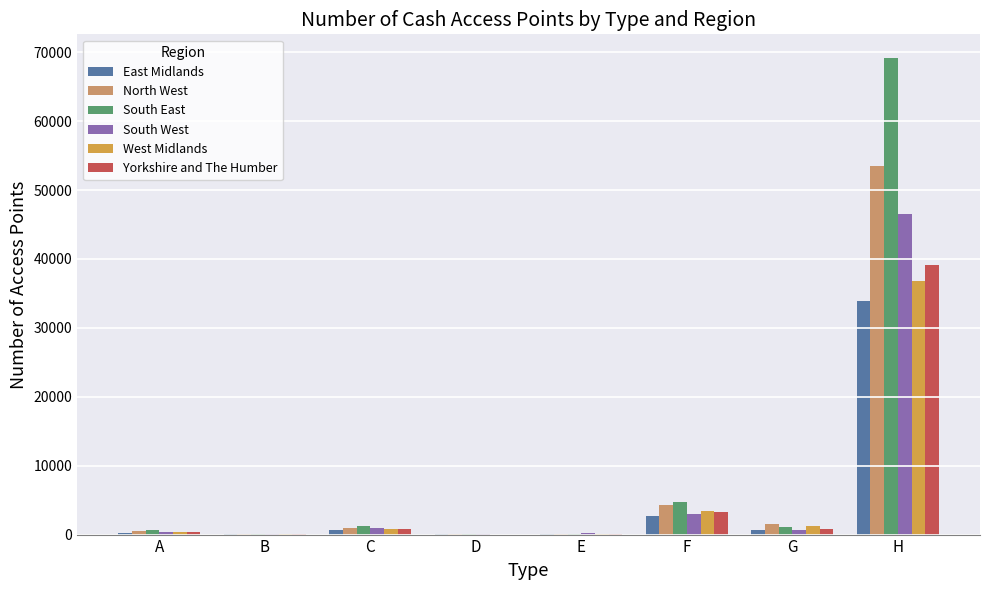

What is the maximum value shown in the chart?

69149